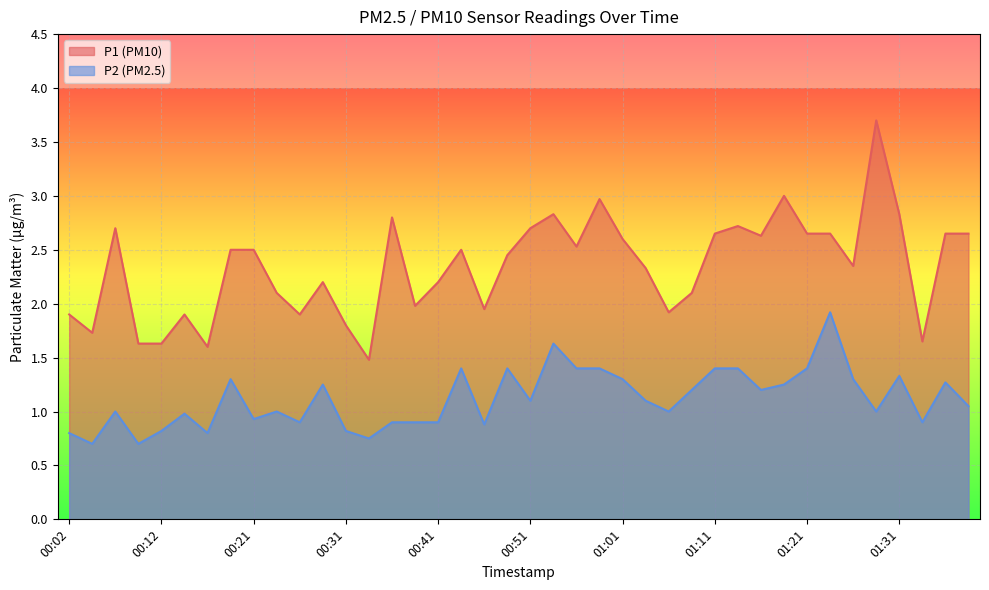

Reading left to right, transcribe all the data shown in this chart.

P1: 1.9	1.7	2.7	1.6	1.6	1.9	1.6	2.5	2.5	2.1	1.9	2.2	1.8	1.5	2.8	2.0	2.2	2.5	1.9	2.5	2.7	2.8	2.5	3.0	2.6	2.3	1.9	2.1	2.6	2.7	2.6	3.0	2.6	2.6	2.4	3.7	2.8	1.6	2.6	2.6
P2: 0.8	0.7	1.0	0.7	0.8	1.0	0.8	1.3	0.9	1.0	0.9	1.2	0.8	0.8	0.9	0.9	0.9	1.4	0.9	1.4	1.1	1.6	1.4	1.4	1.3	1.1	1.0	1.2	1.4	1.4	1.2	1.2	1.4	1.9	1.3	1.0	1.3	0.9	1.3	1.1